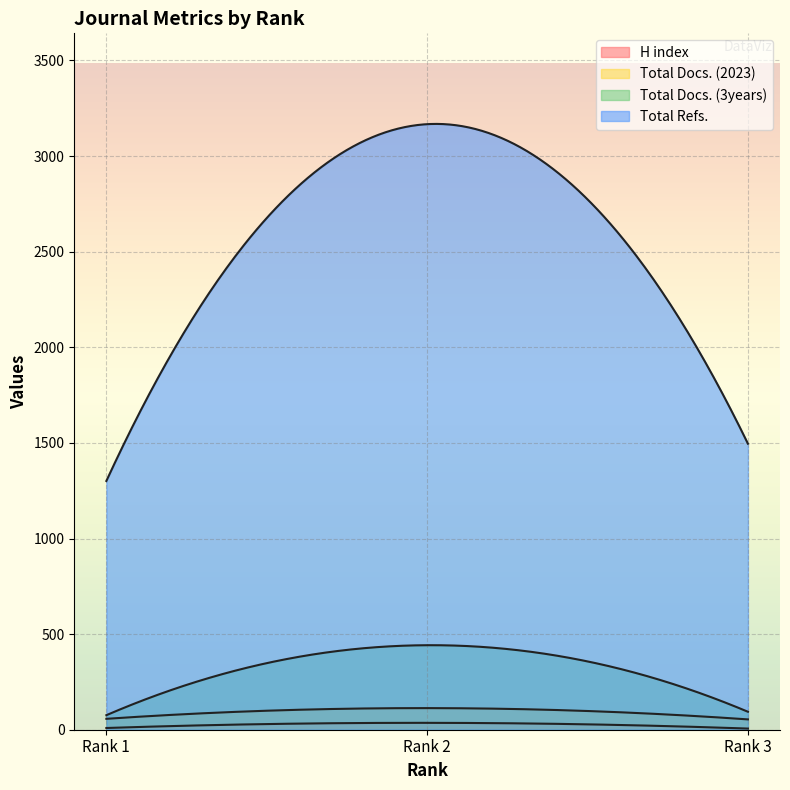

Which label corresponds to the largest value in the chart?

Rank 2